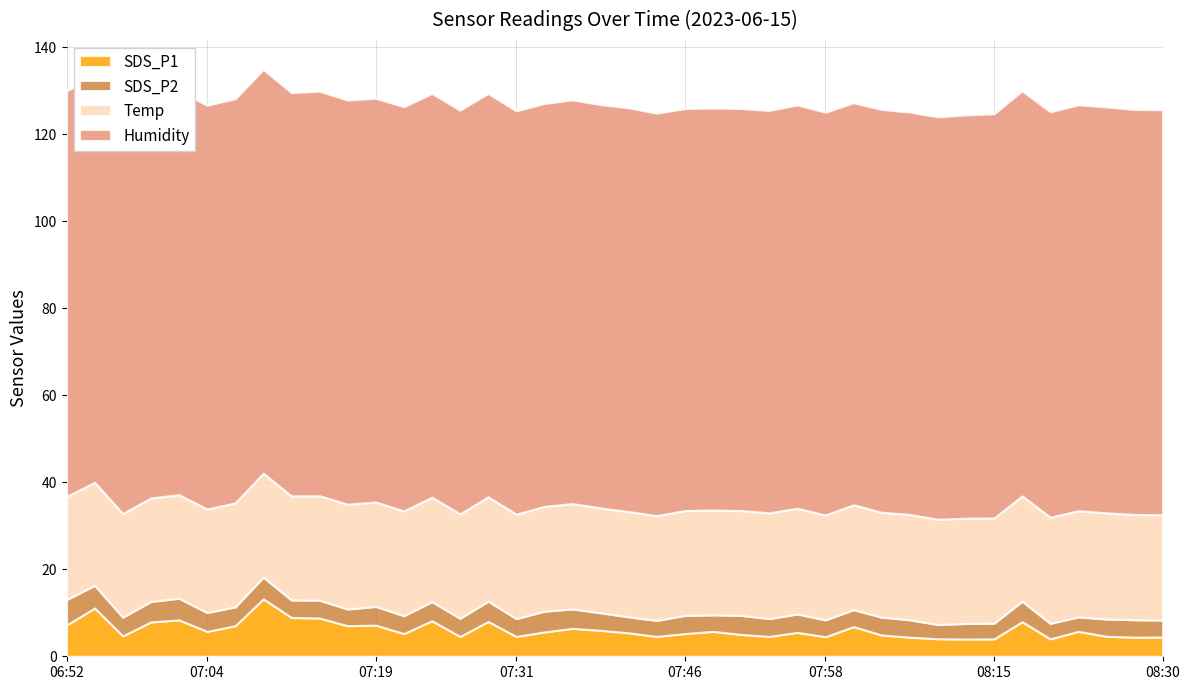

How many lines are shown in the chart?

4